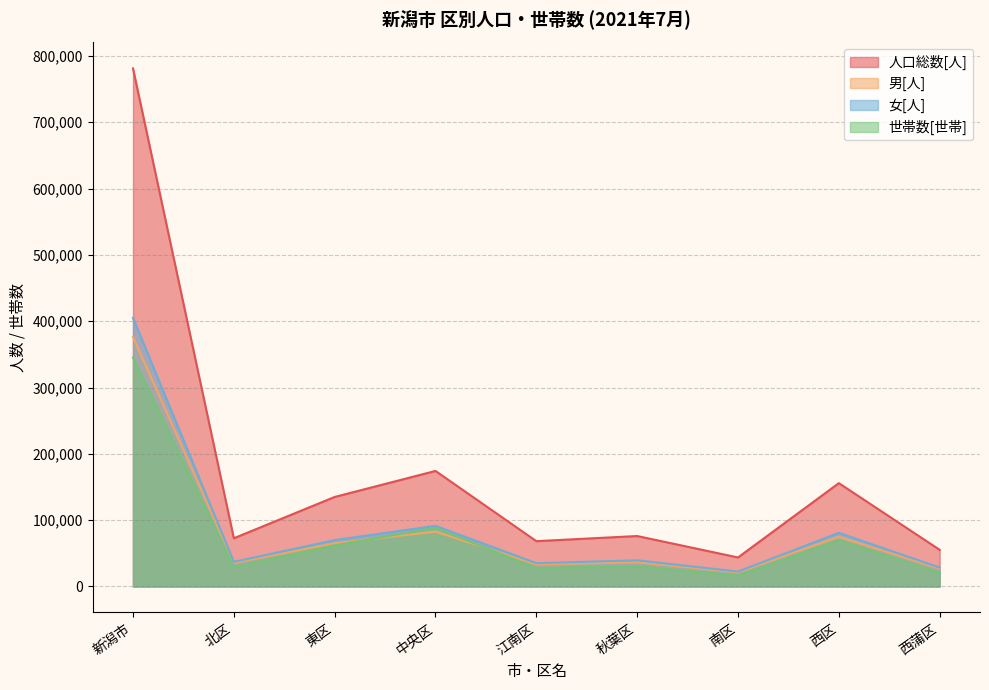

What is the label of the 7th point from the right?

東区